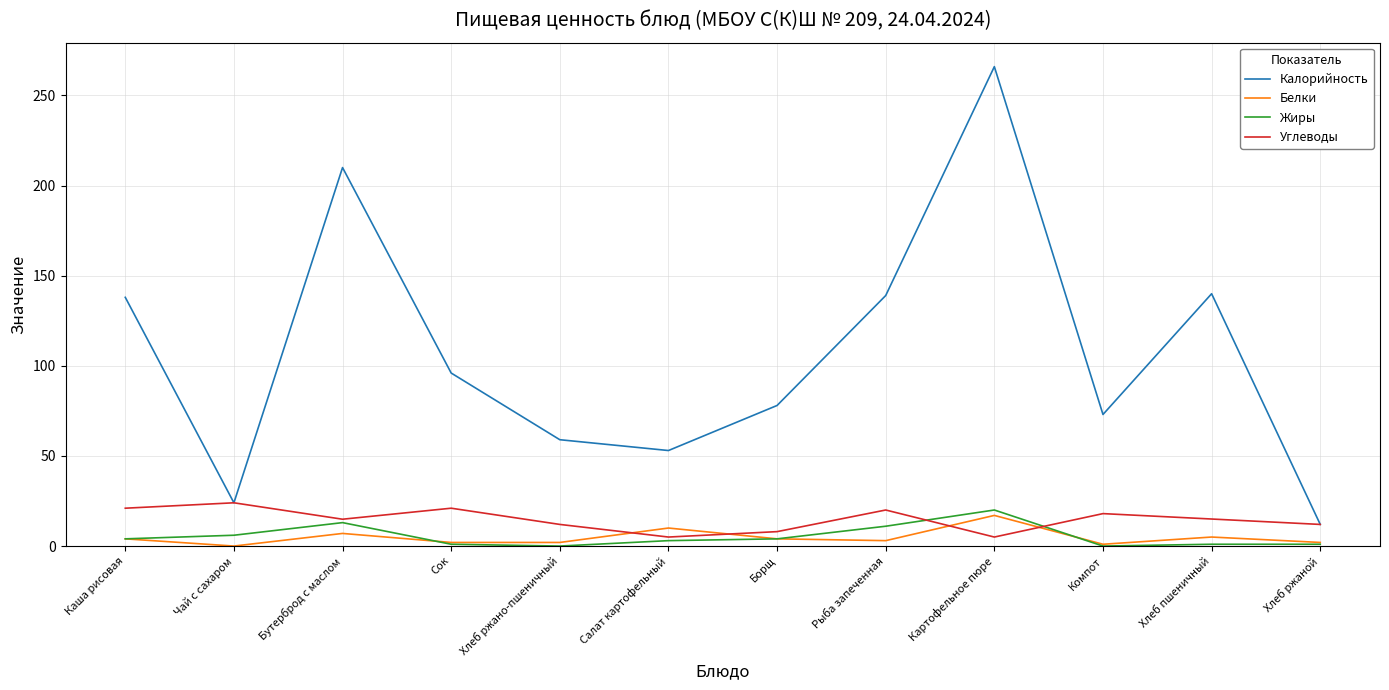

What position from the right is Бутерброд с маслом?

10